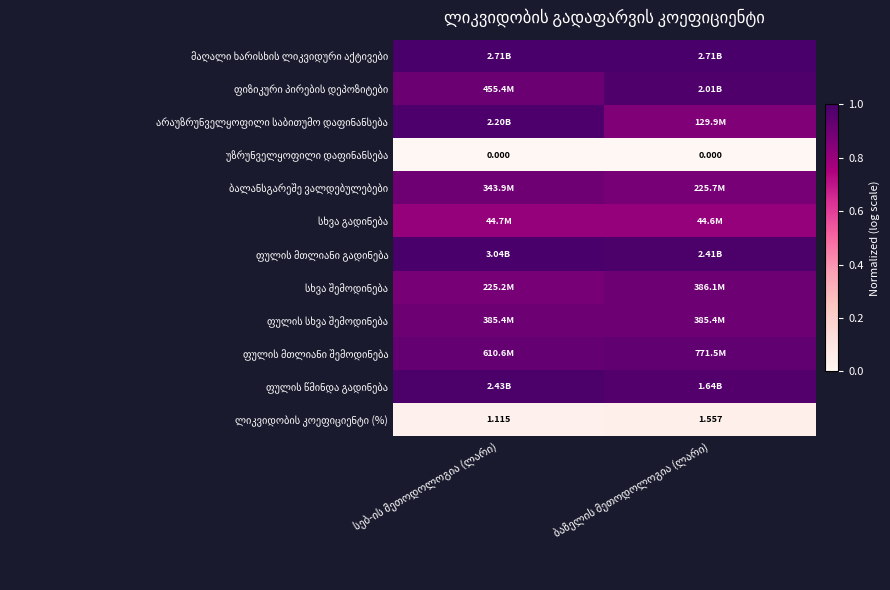

The მაღალი ხარისხის ლიკვიდური აქტივები series shows 0.5 at სებ-ის მეთოდოლოგია (ლარი). True or false?

False